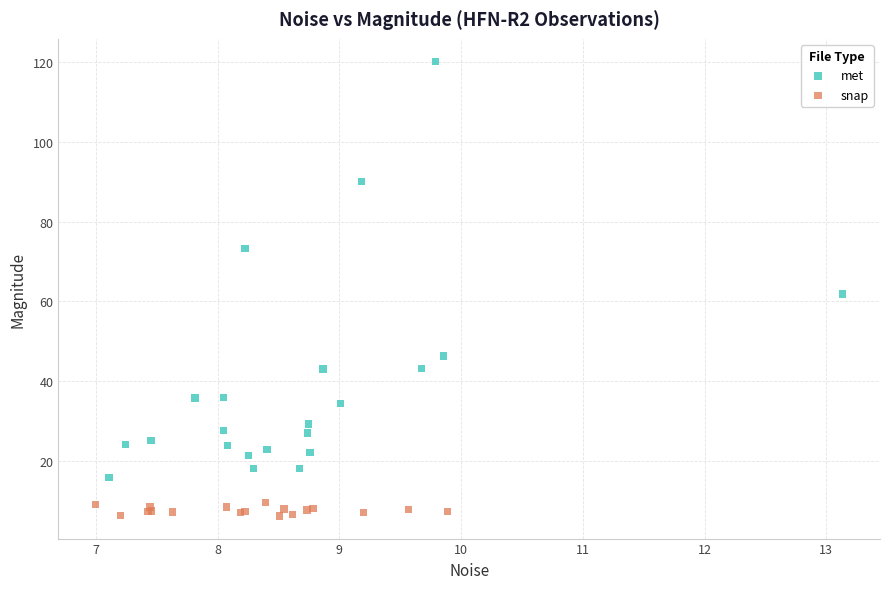

Which series has the largest Y range (max minus min)?

met